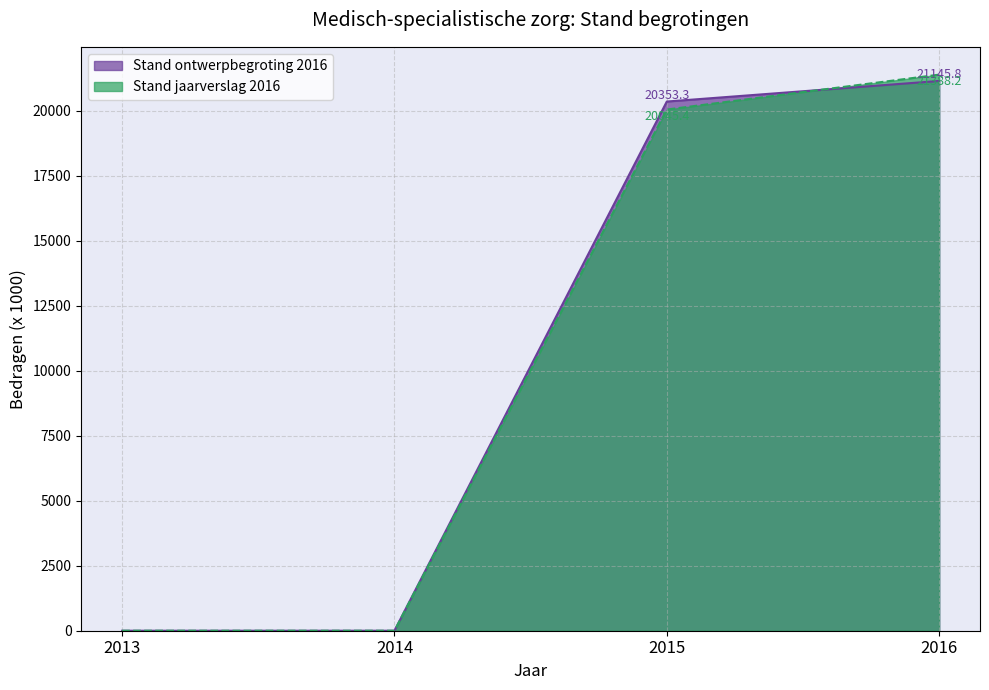

Between 2014 and 2013, which is larger?

2014